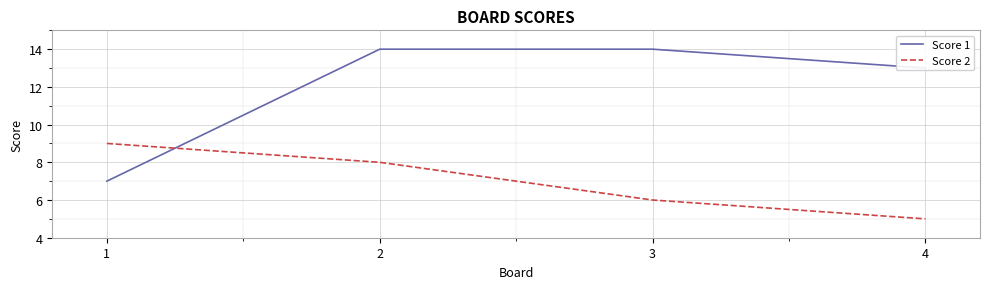

Where do Score 1 and Score 2 first cross each other?

1 and 2